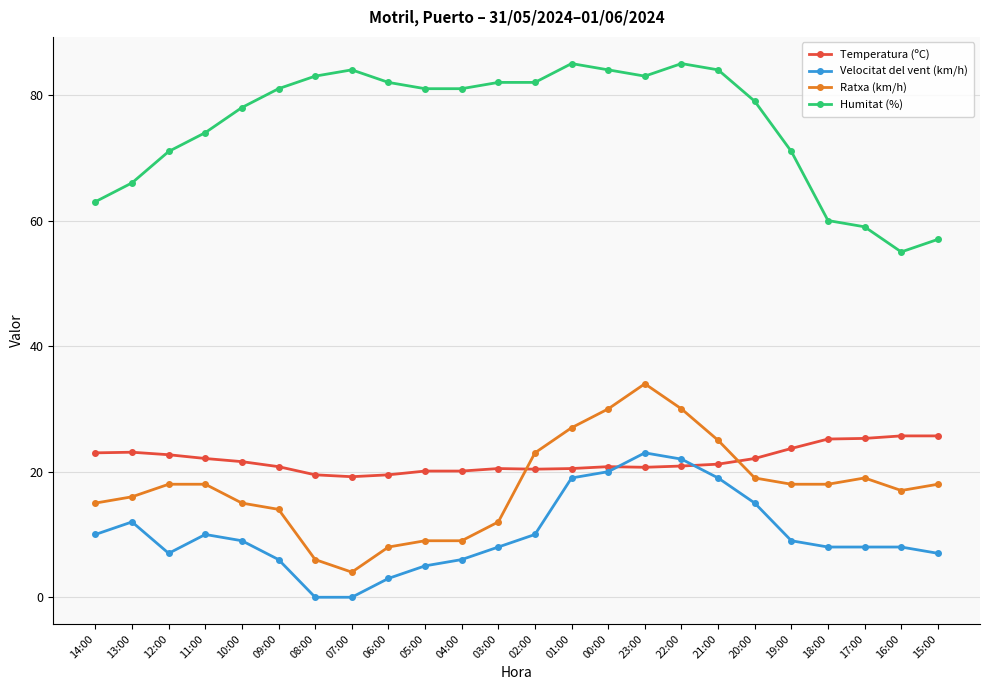

How many data points does each series have?

24